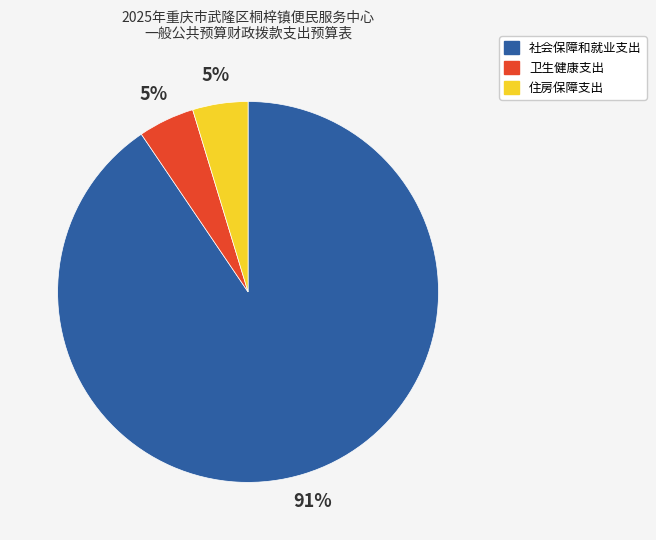

Which slice represents more than half of the pie?

社会保障和就业支出